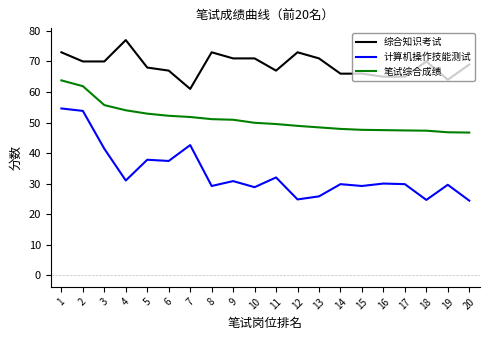

What is the difference between the second highest and second lowest values in the 综合知识考试 series?

9.0